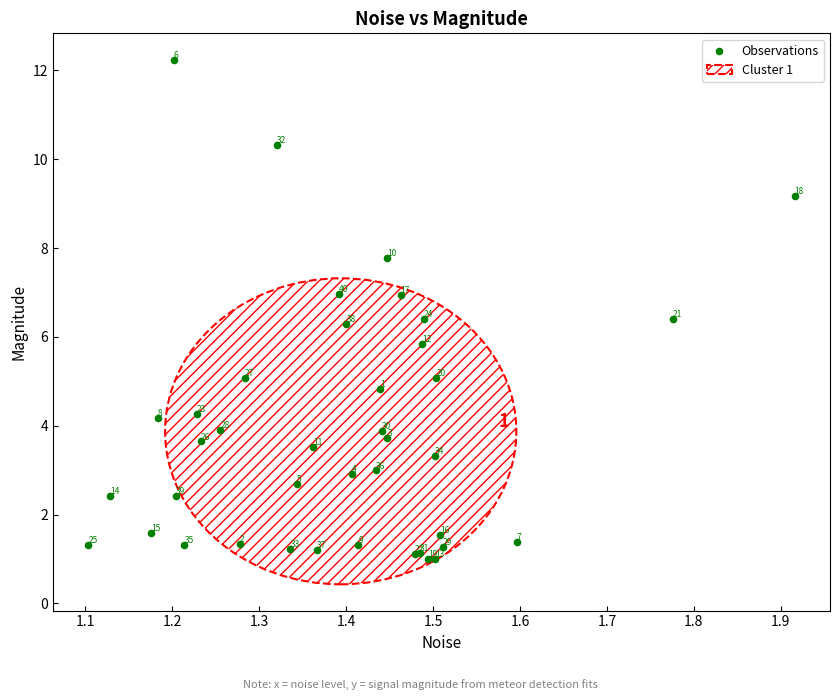

What Y value in the scatter plot is closest to 6?

5.8